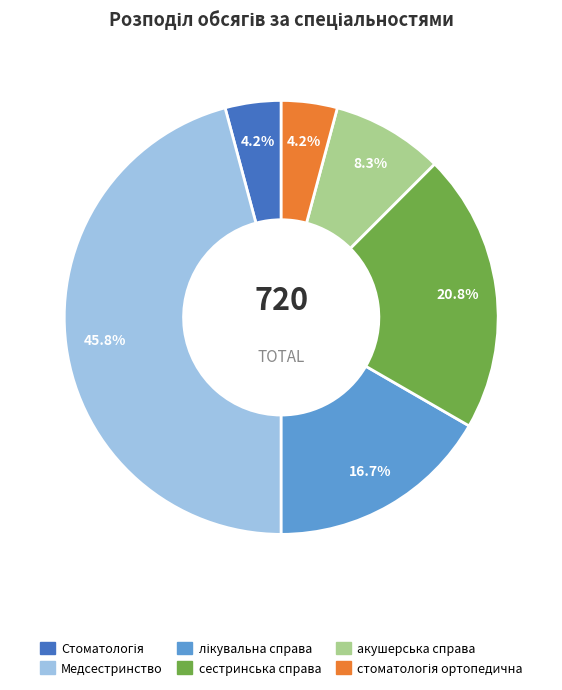

Which category has the biggest portion of the pie?

Медсестринство